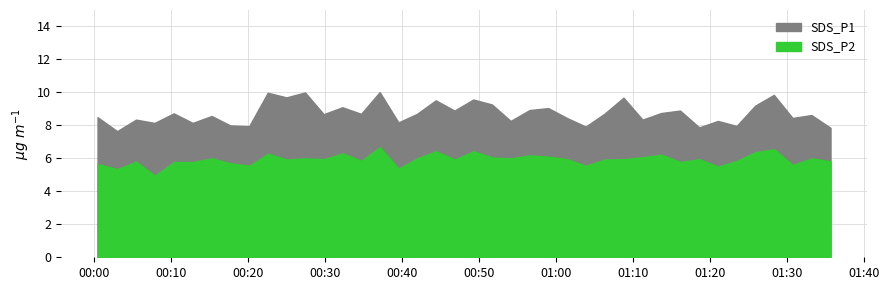

At which category is the sum across all series the highest?

15